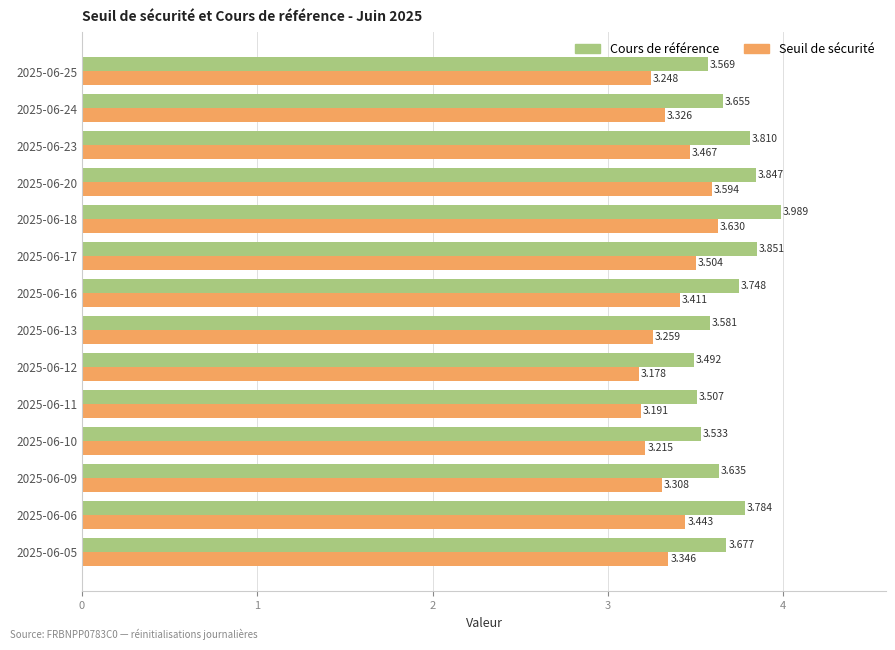

List the series in order of their peak value, highest first.

Cours de référence, Seuil de sécurité